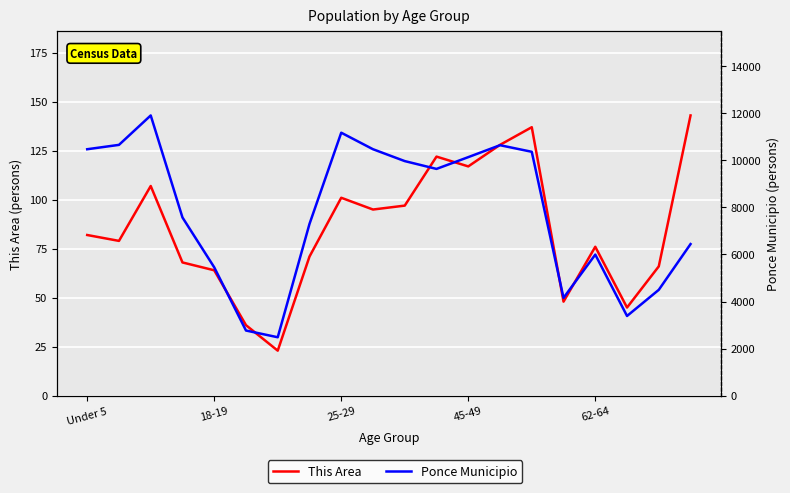

Which series has the largest total across all categories?

Ponce Municipio